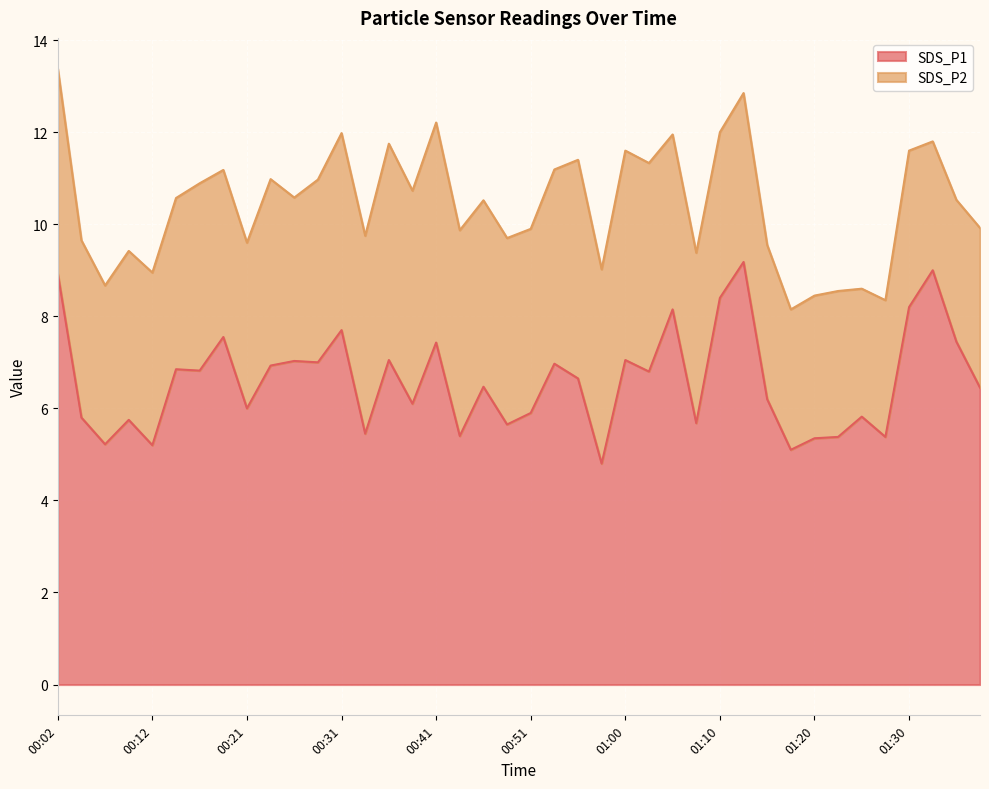

What is the change in value from 00:07 to 00:41?

+2.2